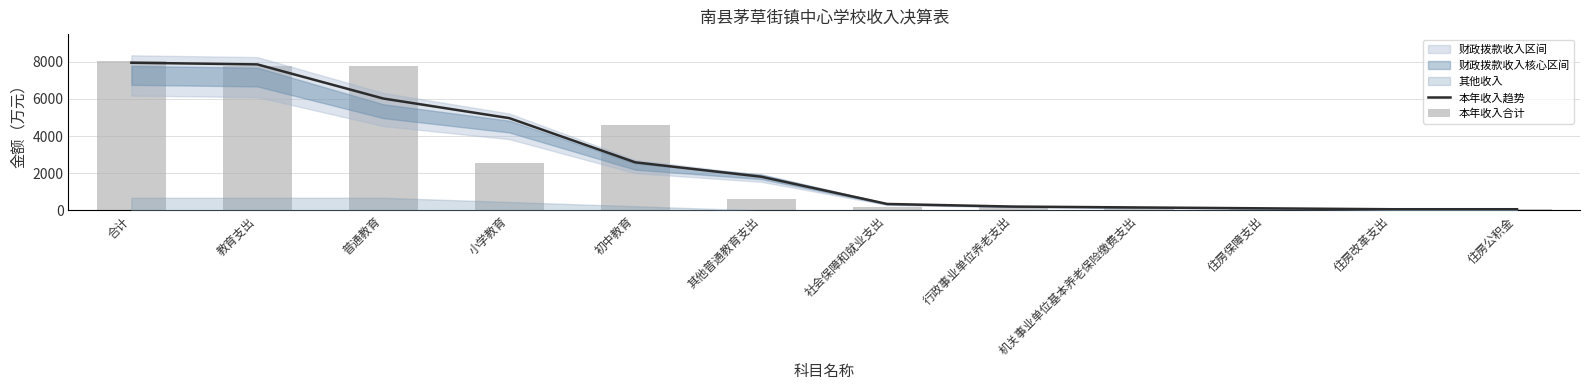

What is the greatest value displayed?

8043.8